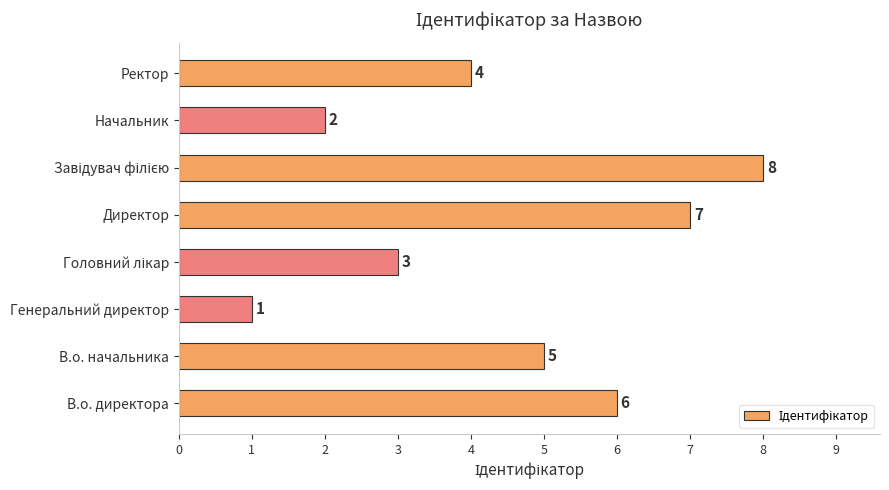

Reading top to bottom, list all the values displayed in this chart.

4	2	8	7	3	1	5	6